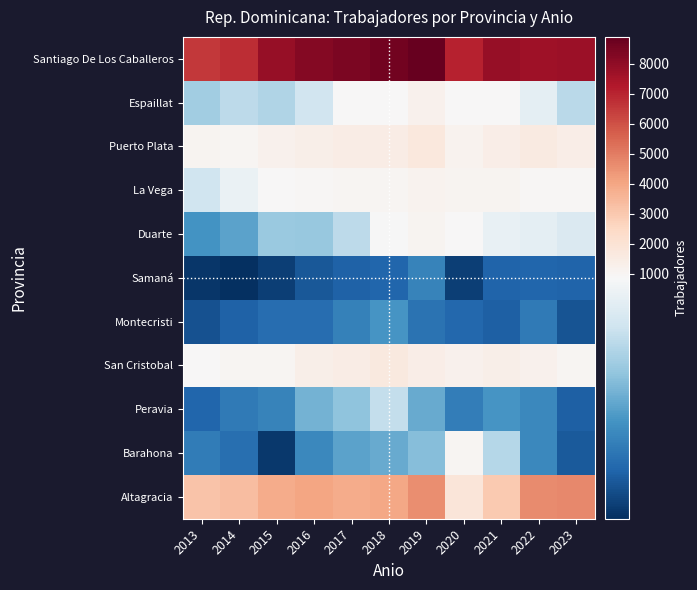

What is the minimum value shown in the chart?

127